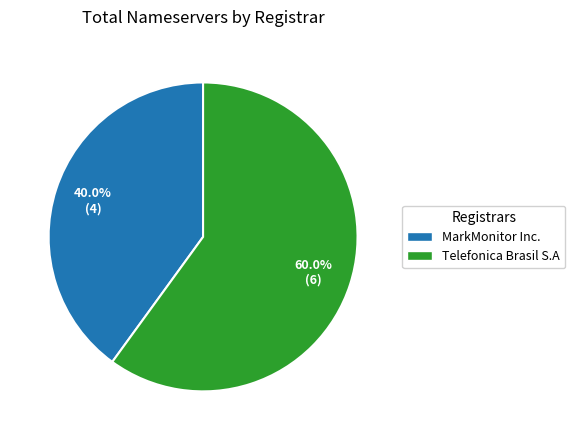

To the nearest percent, what is the average slice percentage?

50%